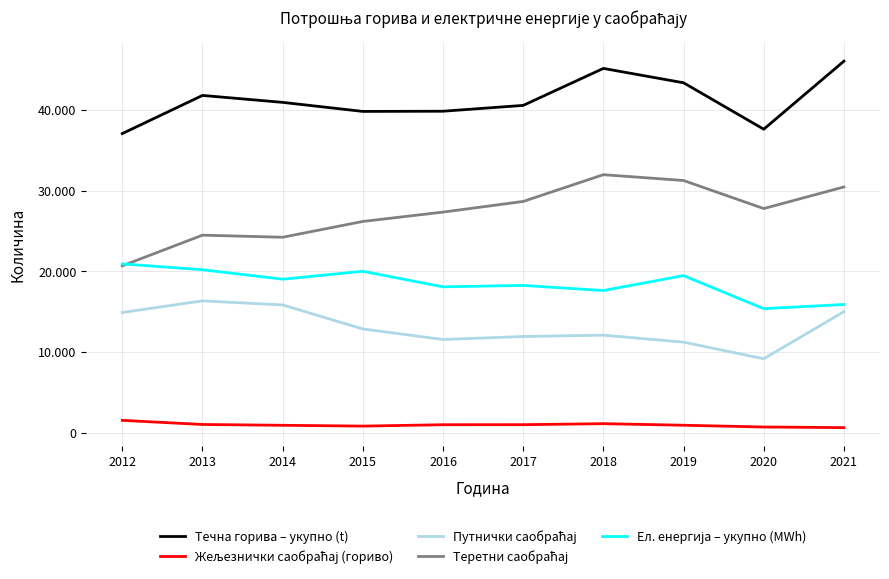

At which label does Течна горива – укупно (t) reach its peak?

2021